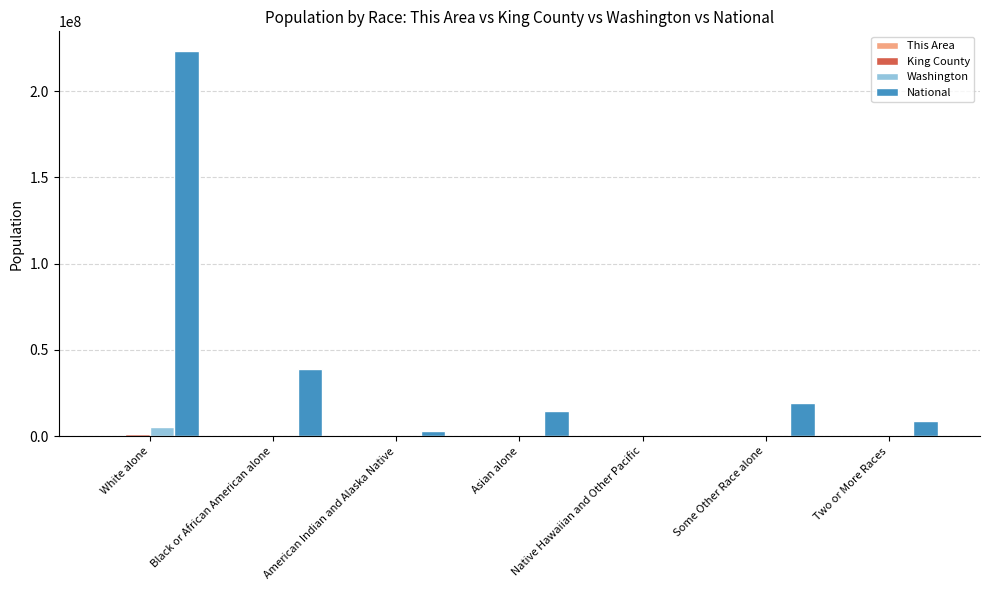

How many groups of bars are there?

7